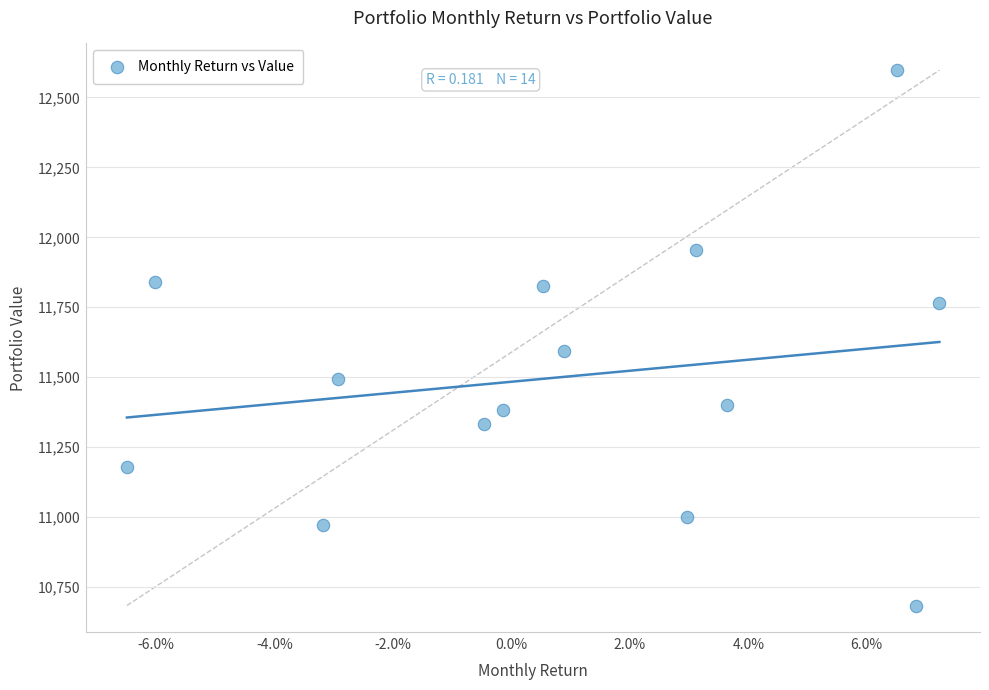

What is the range of Y values (max minus min)?

1913.7